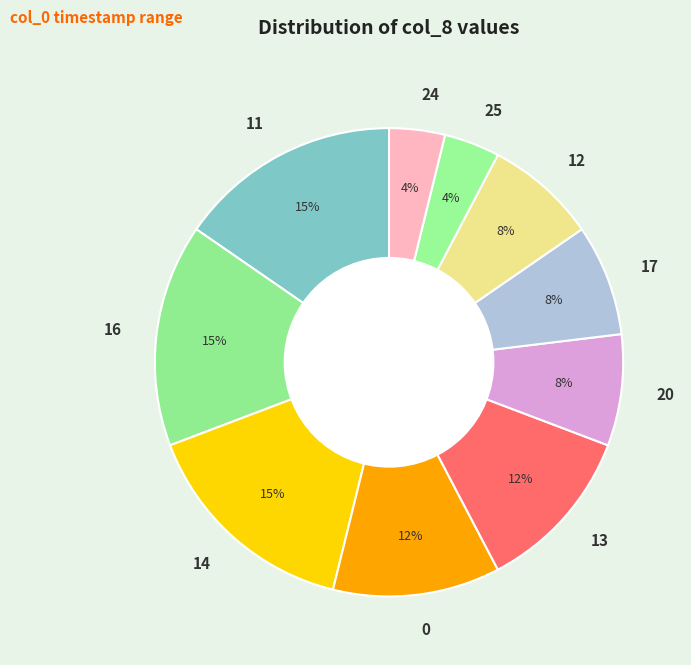

What is the ratio of the value at 16 to the value at 11?

1.0